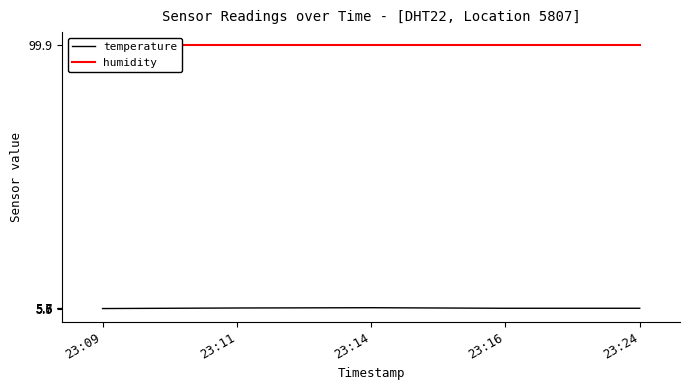

How many series are shown in this chart?

2